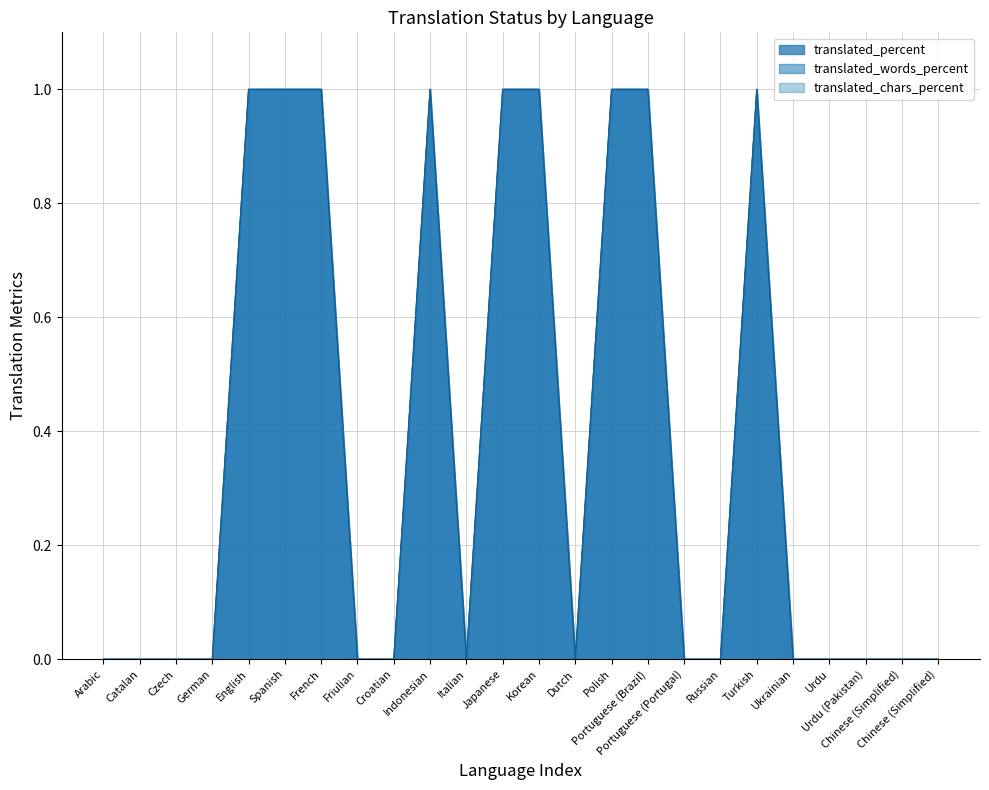

Which series has the largest total across all categories?

translated